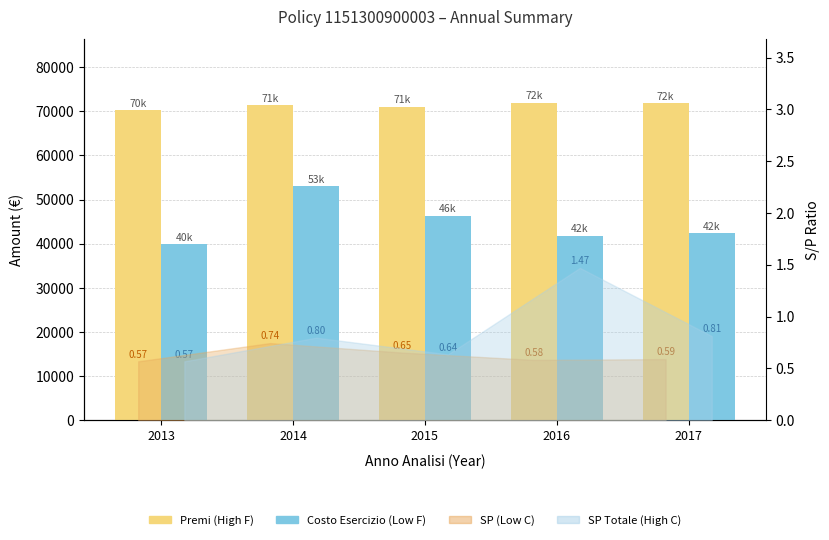

What is the minimum value for SP (Low C)?

0.6